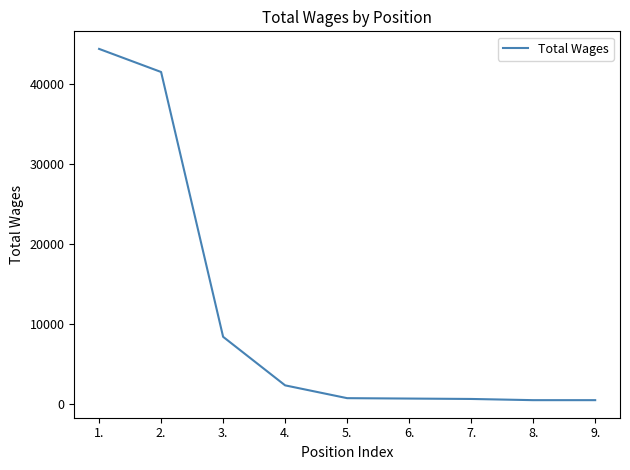

What position from the left is 5.?

5